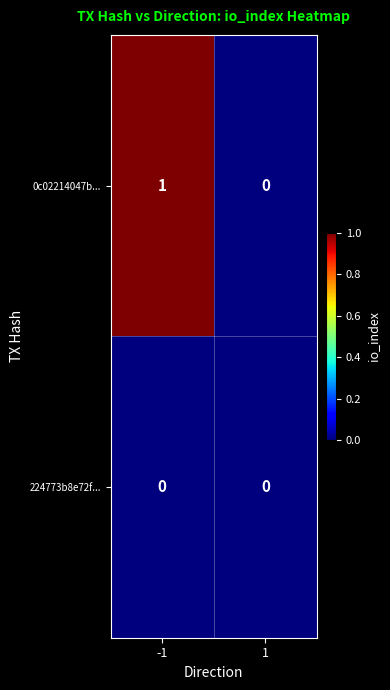

Which series has the largest range (max minus min)?

0c02214047b...